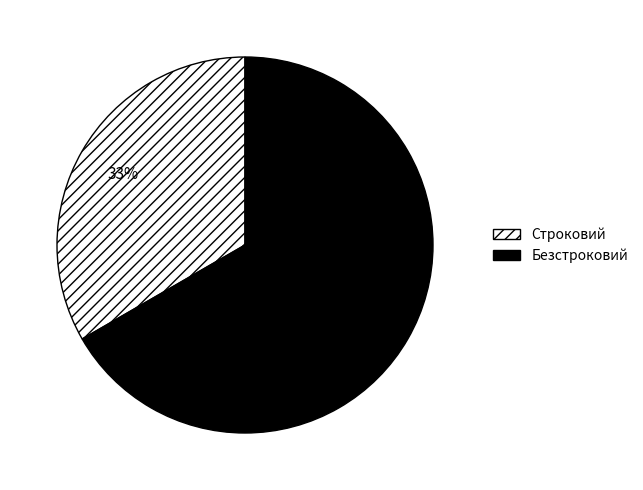

Does Строковий represent more than half of the total?

No